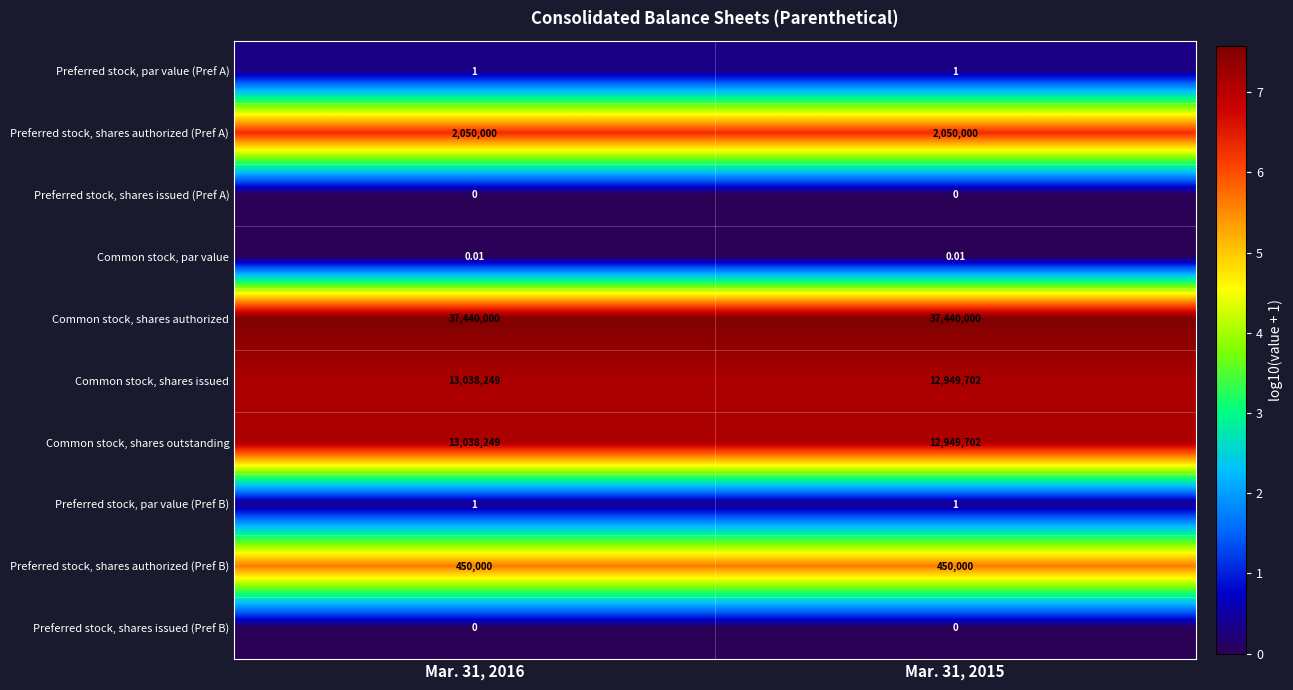

Which series has the largest total across all categories?

Common stock, shares authorized